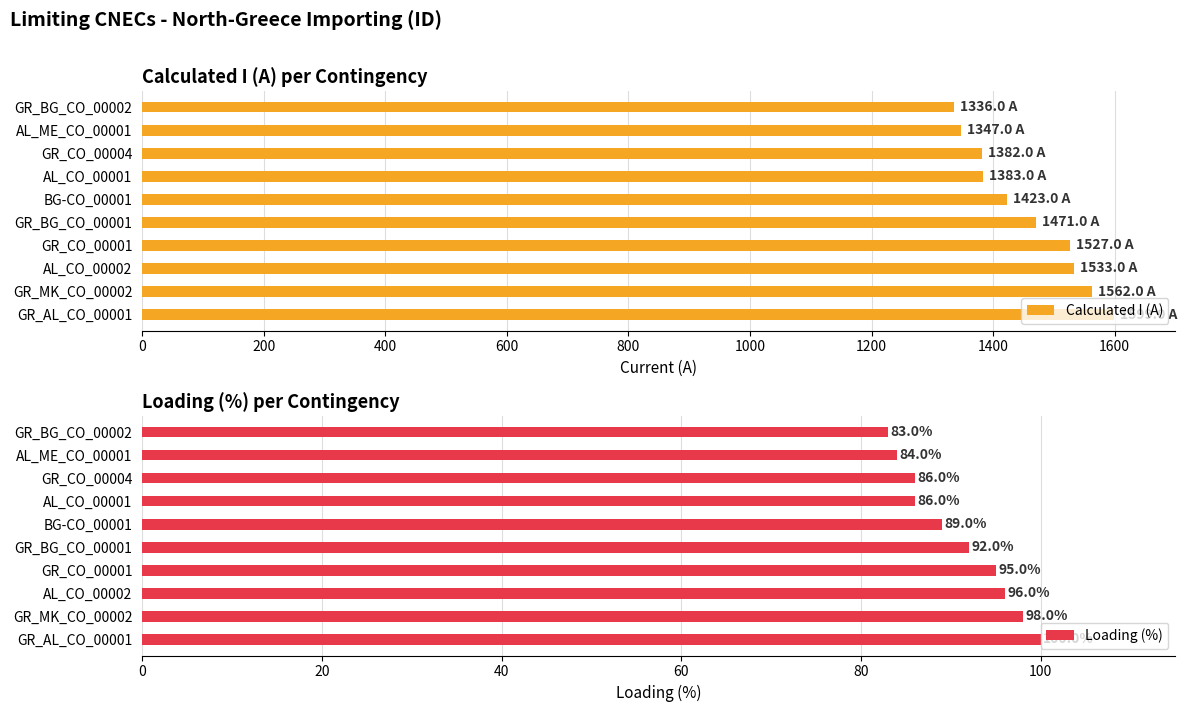

The value of Loading (%) at GR_BG_CO_00001 is 34. True or false?

False